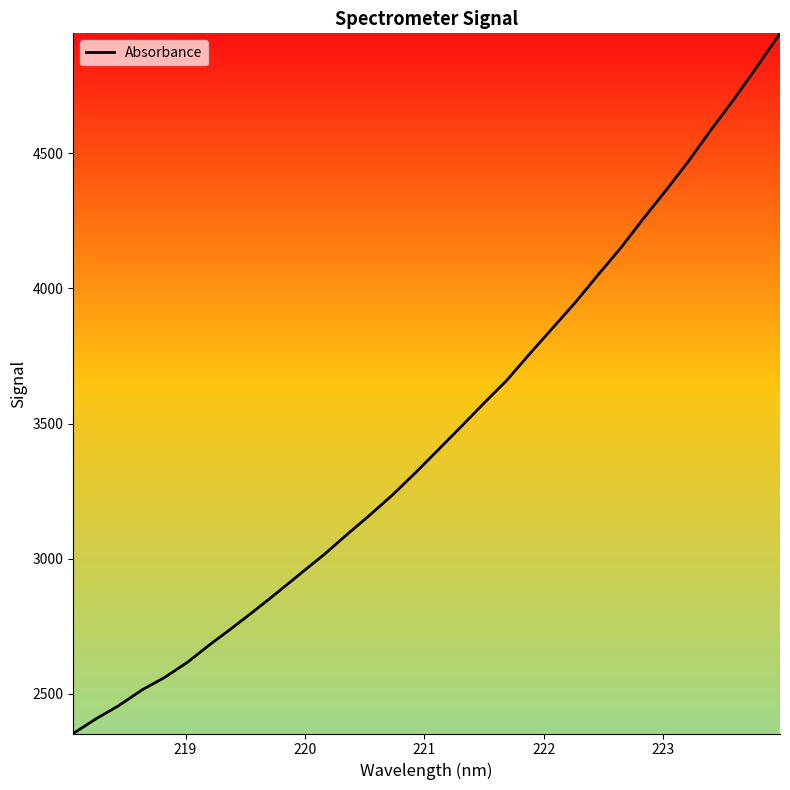

What is the sum of all values?

110834.5